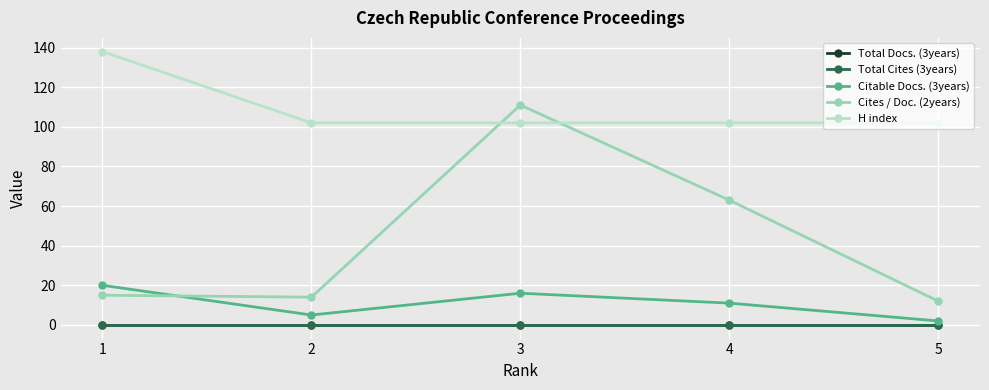

How many Citable Docs. (3years) values are between 5 and 16?

3